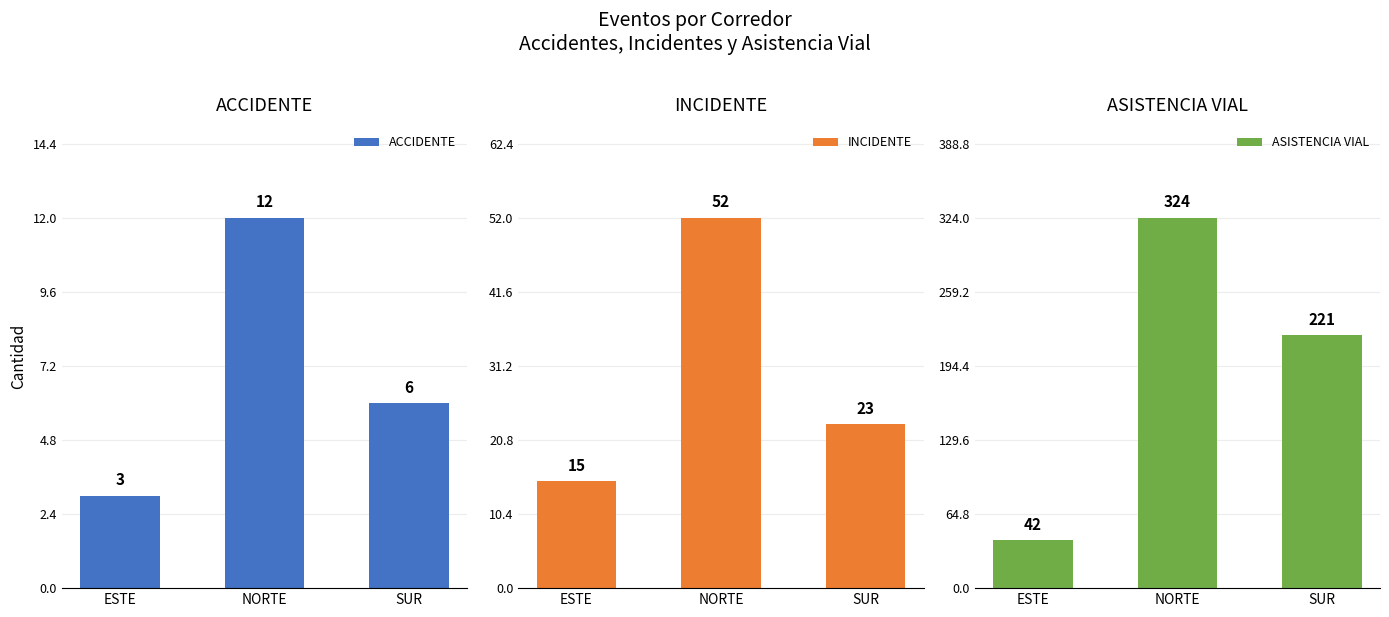

What is the value of the ACCIDENTE bar at the 3rd from the left?

6